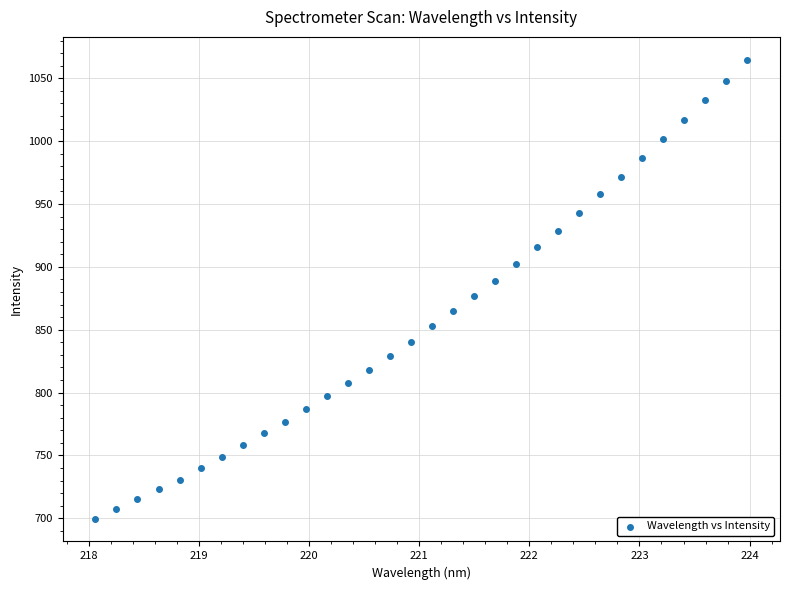

What is the range of X values (max minus min)?

5.9